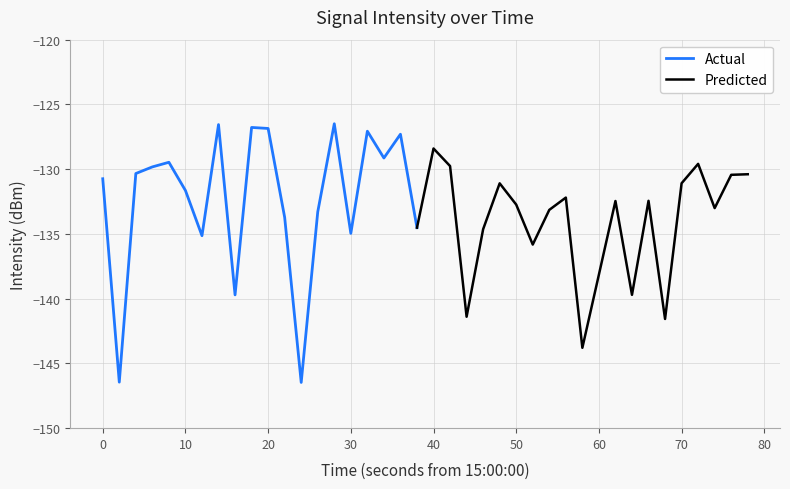

Is this an area chart (filled region under the line)?

No